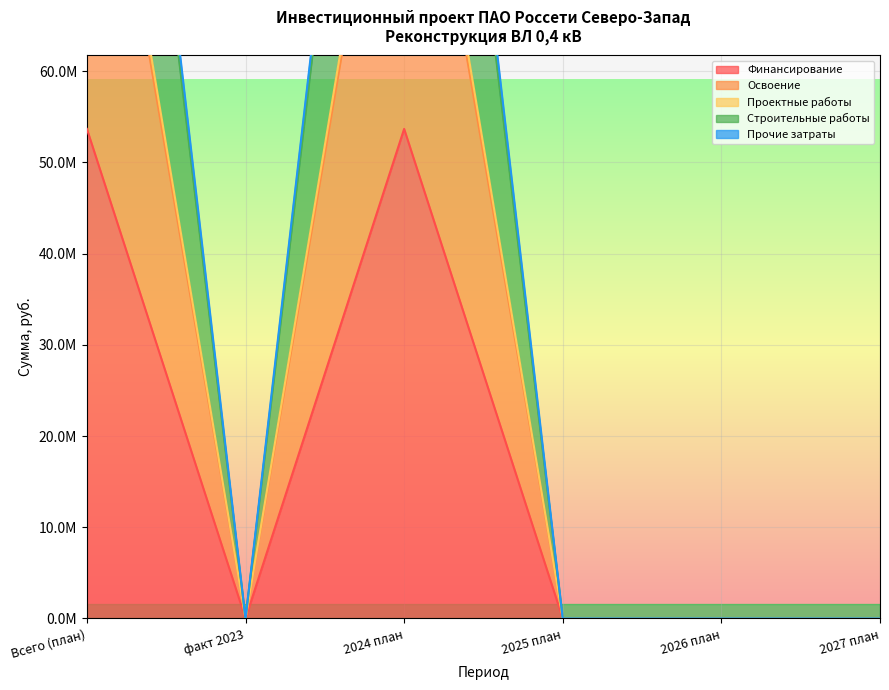

True or false: Финансирование and Прочие затраты cross at least once.

False